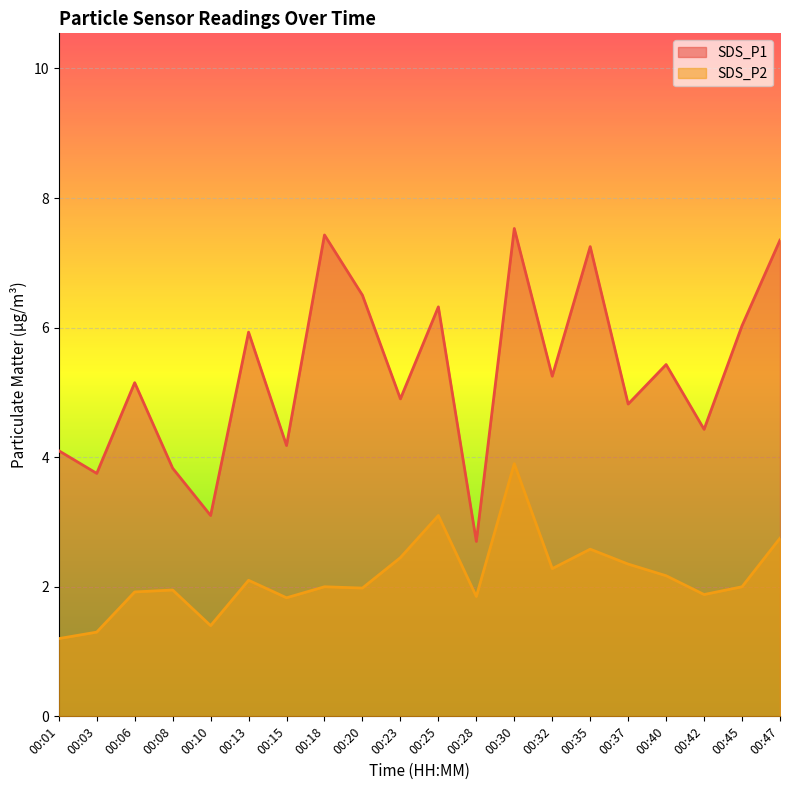

Which series has the largest range (max minus min)?

SDS_P1